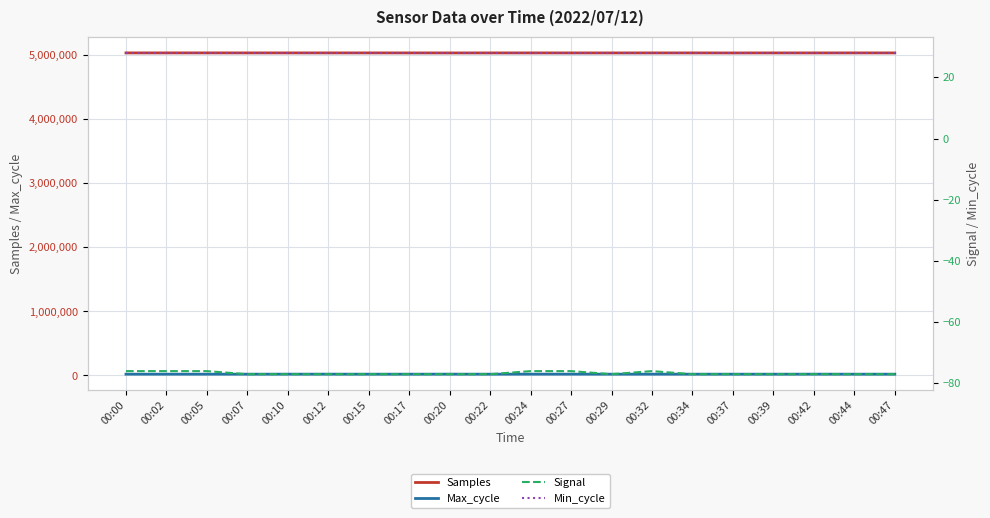

At 00:29, list the series in order from largest to smallest.

Samples, Max_cycle, Min_cycle, Signal